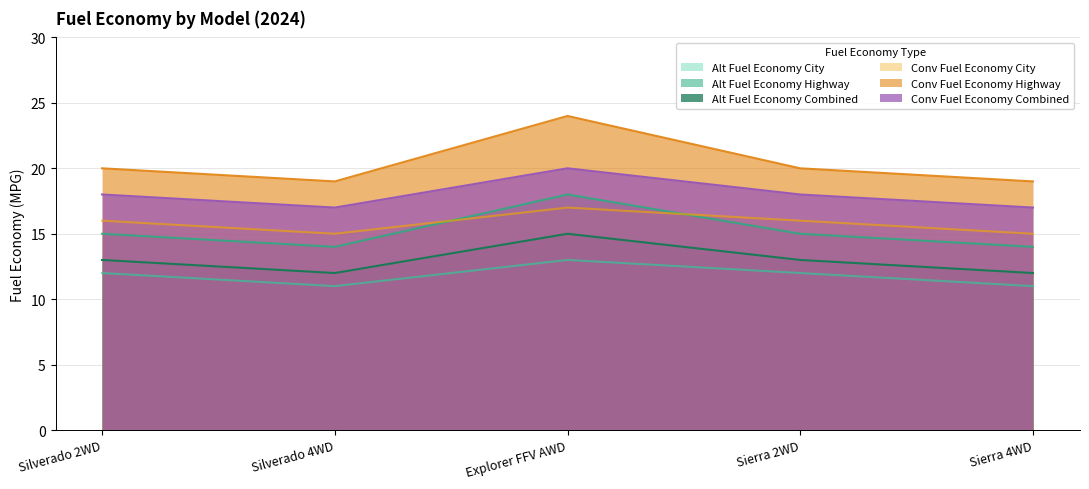

Reading right to left, what are all the values shown in this chart?

Alt Fuel Economy City: Sierra 4WD=11	Sierra 2WD=12	Explorer FFV AWD=13	Silverado 4WD=11	Silverado 2WD=12
Alt Fuel Economy Highway: Sierra 4WD=14	Sierra 2WD=15	Explorer FFV AWD=18	Silverado 4WD=14	Silverado 2WD=15
Alt Fuel Economy Combined: Sierra 4WD=12	Sierra 2WD=13	Explorer FFV AWD=15	Silverado 4WD=12	Silverado 2WD=13
Conv Fuel Economy City: Sierra 4WD=15	Sierra 2WD=16	Explorer FFV AWD=17	Silverado 4WD=15	Silverado 2WD=16
Conv Fuel Economy Highway: Sierra 4WD=19	Sierra 2WD=20	Explorer FFV AWD=24	Silverado 4WD=19	Silverado 2WD=20
Conv Fuel Economy Combined: Sierra 4WD=17	Sierra 2WD=18	Explorer FFV AWD=20	Silverado 4WD=17	Silverado 2WD=18